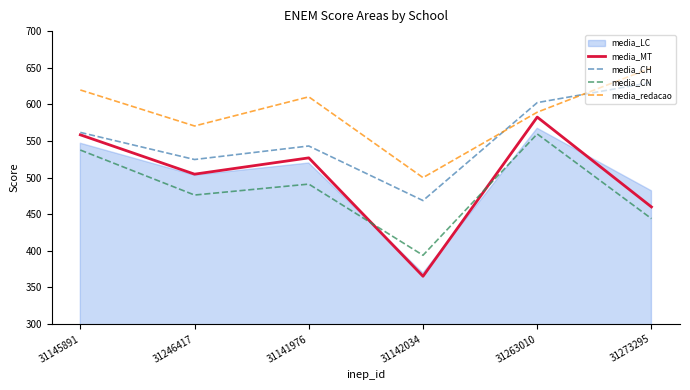

What is the sum of the media_MT values at 31273295 and 31246417?

964.7